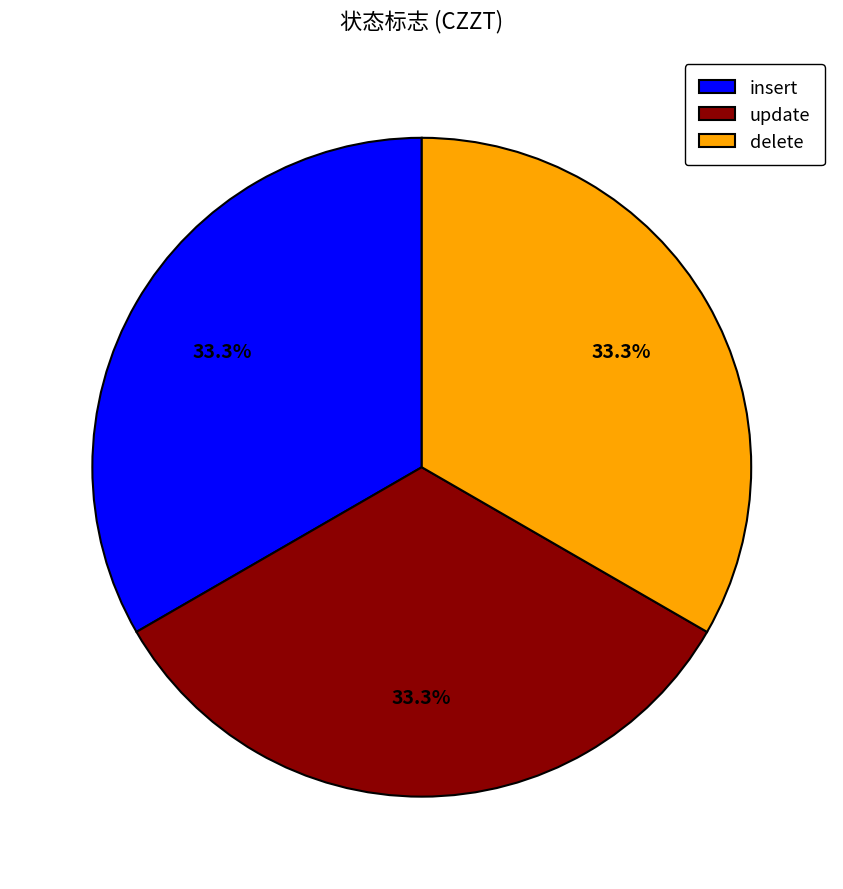

What is the ratio of the value at delete to the value at insert?

1.0